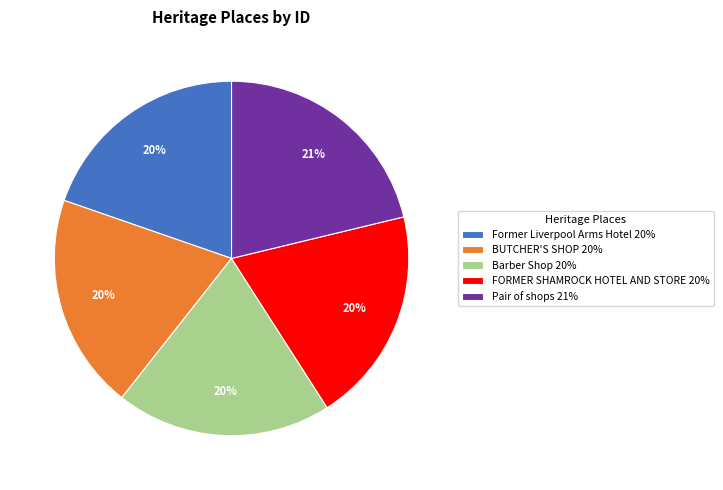

True or false: FORMER SHAMROCK HOTEL AND STORE accounts for 20% of the total.

True